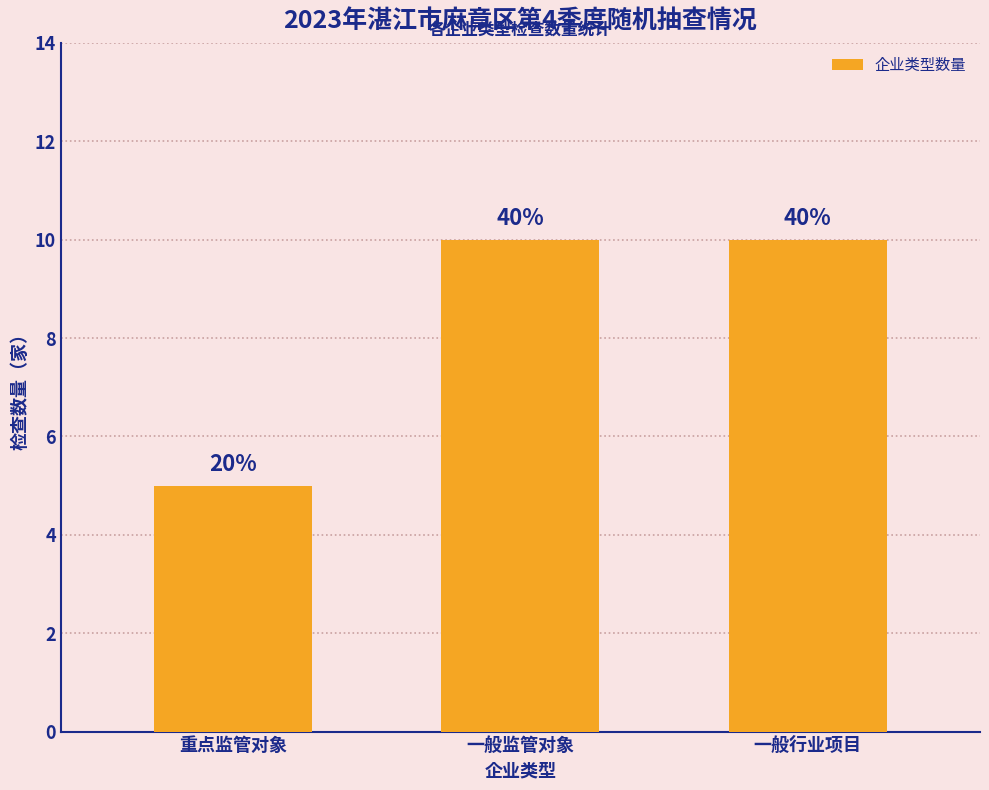

The value at 重点监管对象 is 5. True or false?

True